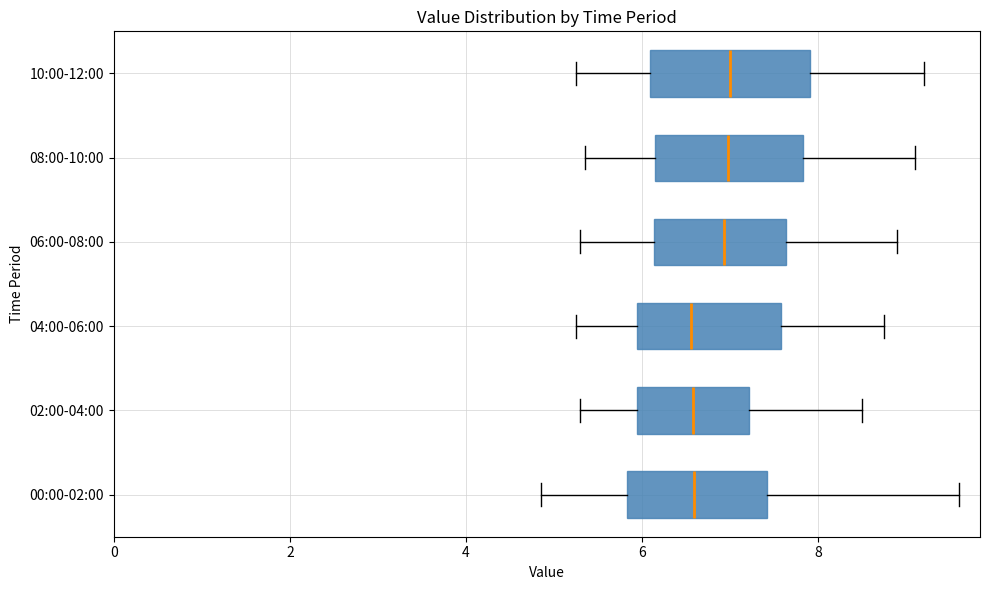

Reading bottom to top, read every box against the x-axis: the position of its median line, the range the box covers, and the ends of its whiskers. The values are not printed on the chart, so give them approximately, as read against the axis.

00:00-02:00: median 6.6, box 5.8 to 7.4, whiskers 4.8 to 9.6
02:00-04:00: median 6.6, box 6.0 to 7.2, whiskers 5.4 to 8.6
04:00-06:00: median 6.6, box 6.0 to 7.6, whiskers 5.2 to 8.8
06:00-08:00: median 7.0, box 6.2 to 7.6, whiskers 5.4 to 9.0
08:00-10:00: median 7.0, box 6.2 to 7.8, whiskers 5.4 to 9.2
10:00-12:00: median 7.0, box 6.0 to 8.0, whiskers 5.2 to 9.2